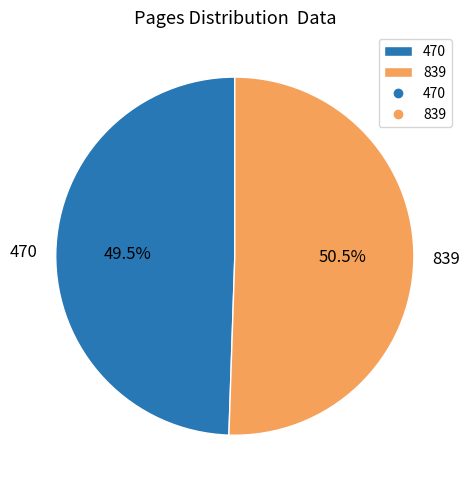

To the nearest percent, what is the combined percentage of 839 and 470?

100%